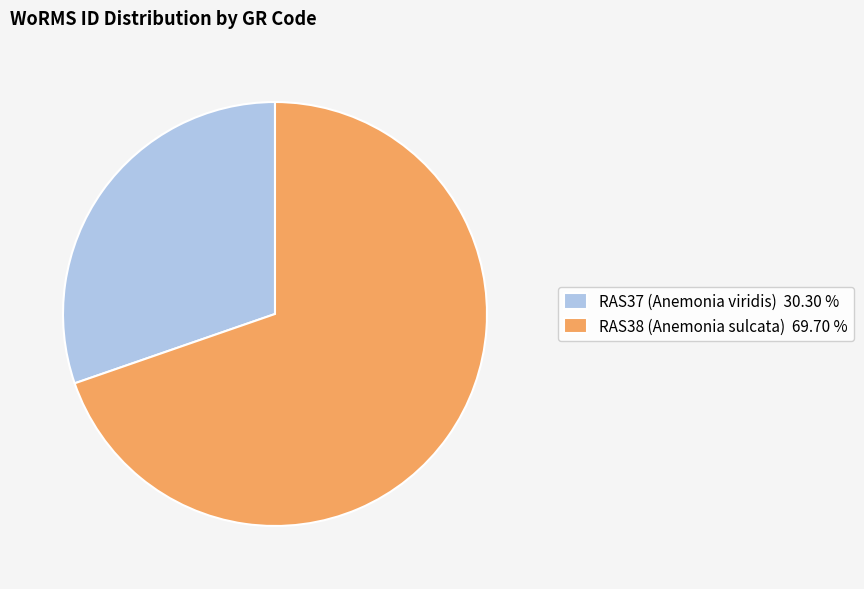

Do RAS38 (Anemonia sulcata) and RAS37 (Anemonia viridis) together represent more than half of the pie?

Yes